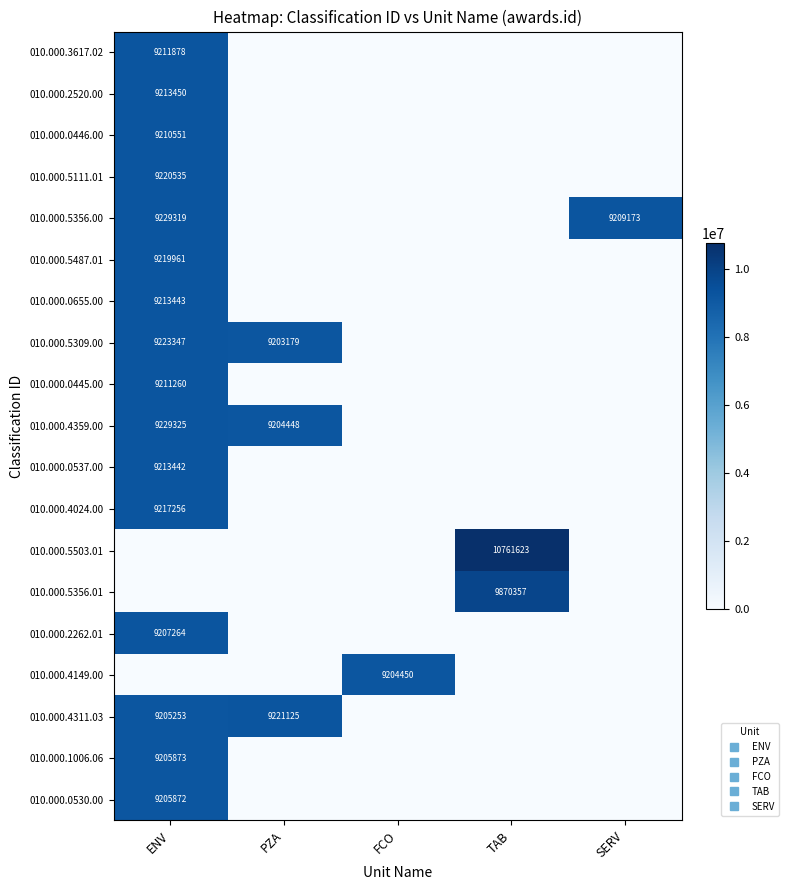

How many data points in 010.000.5111.01 are above 0?

1